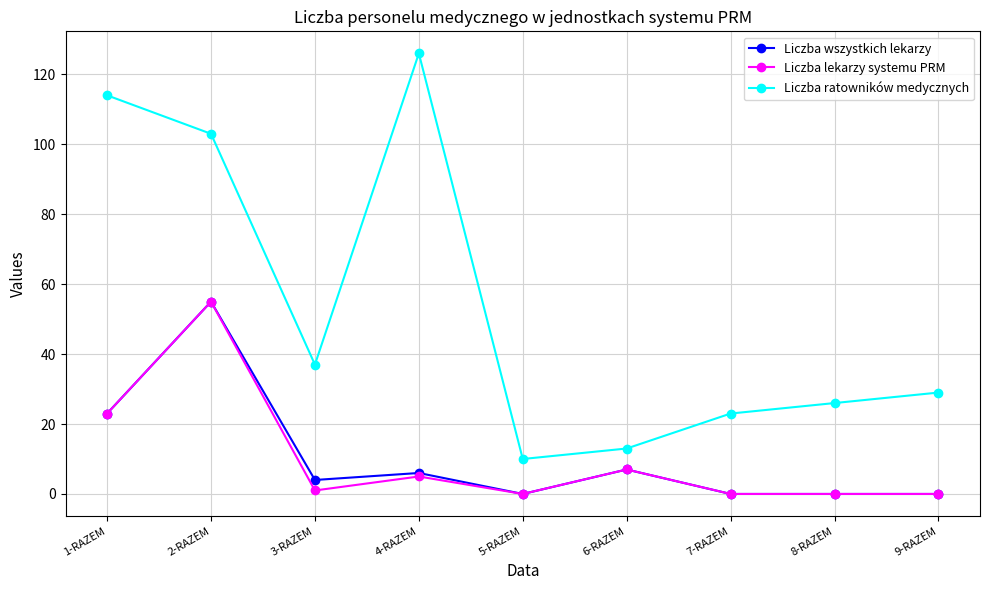

Which series has the largest range (max minus min)?

Liczba ratowników medycznych